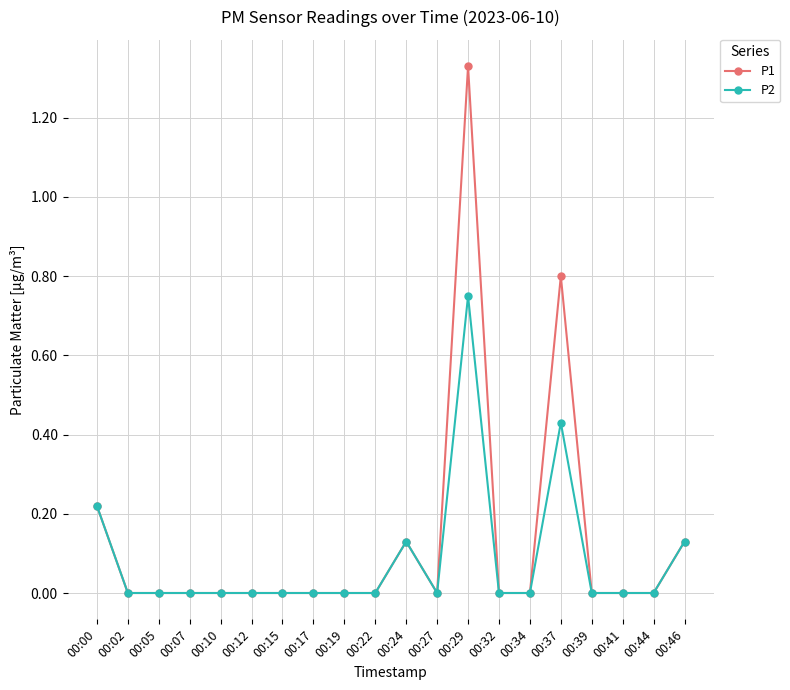

True or false: P1 has more than 2 interior local peaks.

True